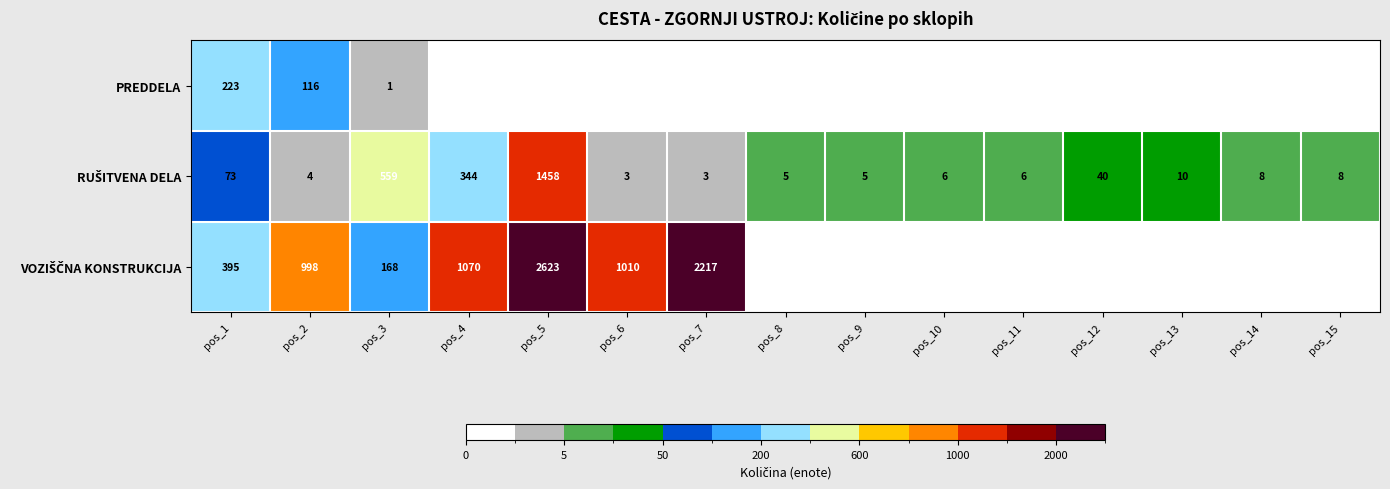

Is the value of VOZIŠČNA KONSTRUKCIJA at pos_14 greater than the value of RUŠITVENA DELA at pos_5?

No